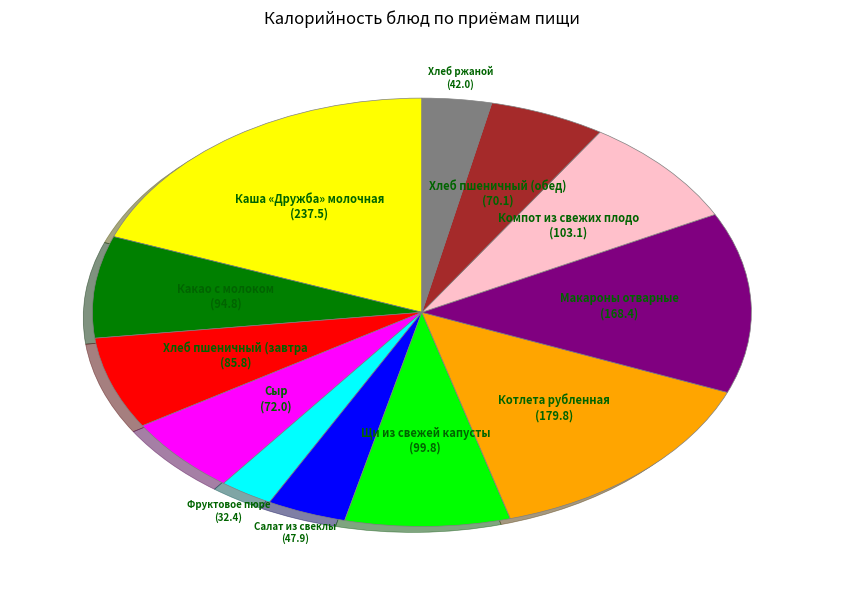

Does any single category account for the majority?

No